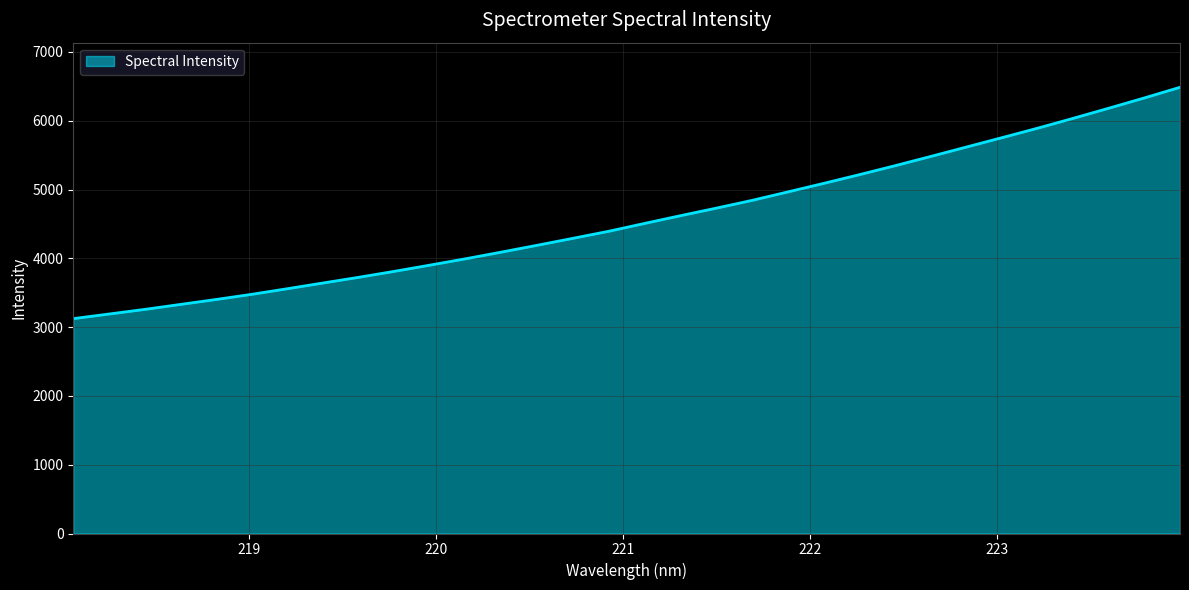

What is the greatest value displayed?

6486.3